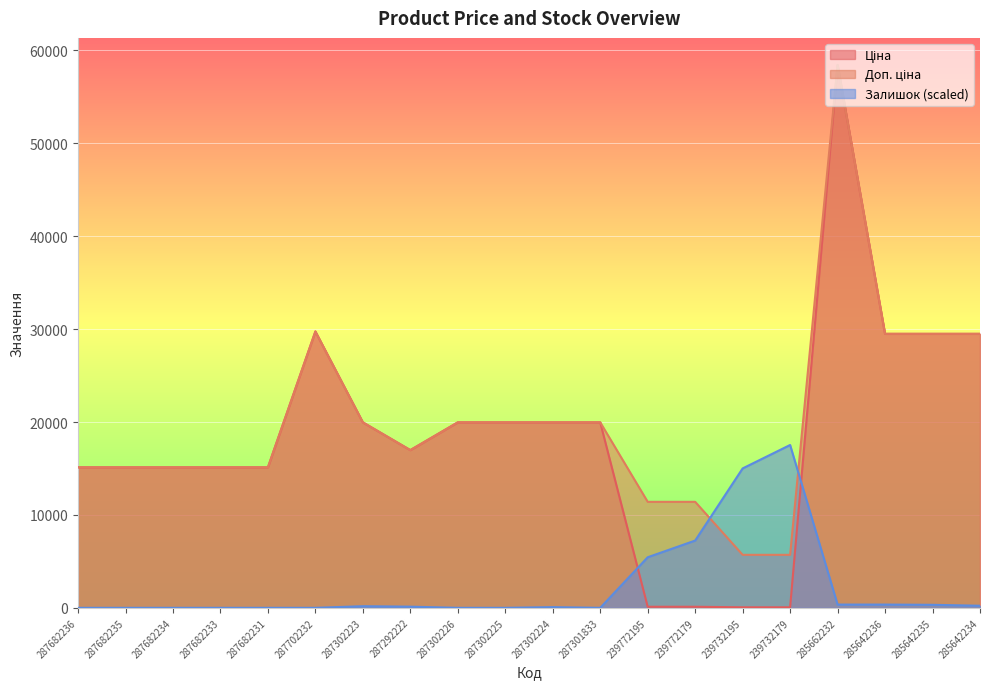

Is the value of Ціна at 287682233 greater than the value of Залишок at 287682233?

Yes